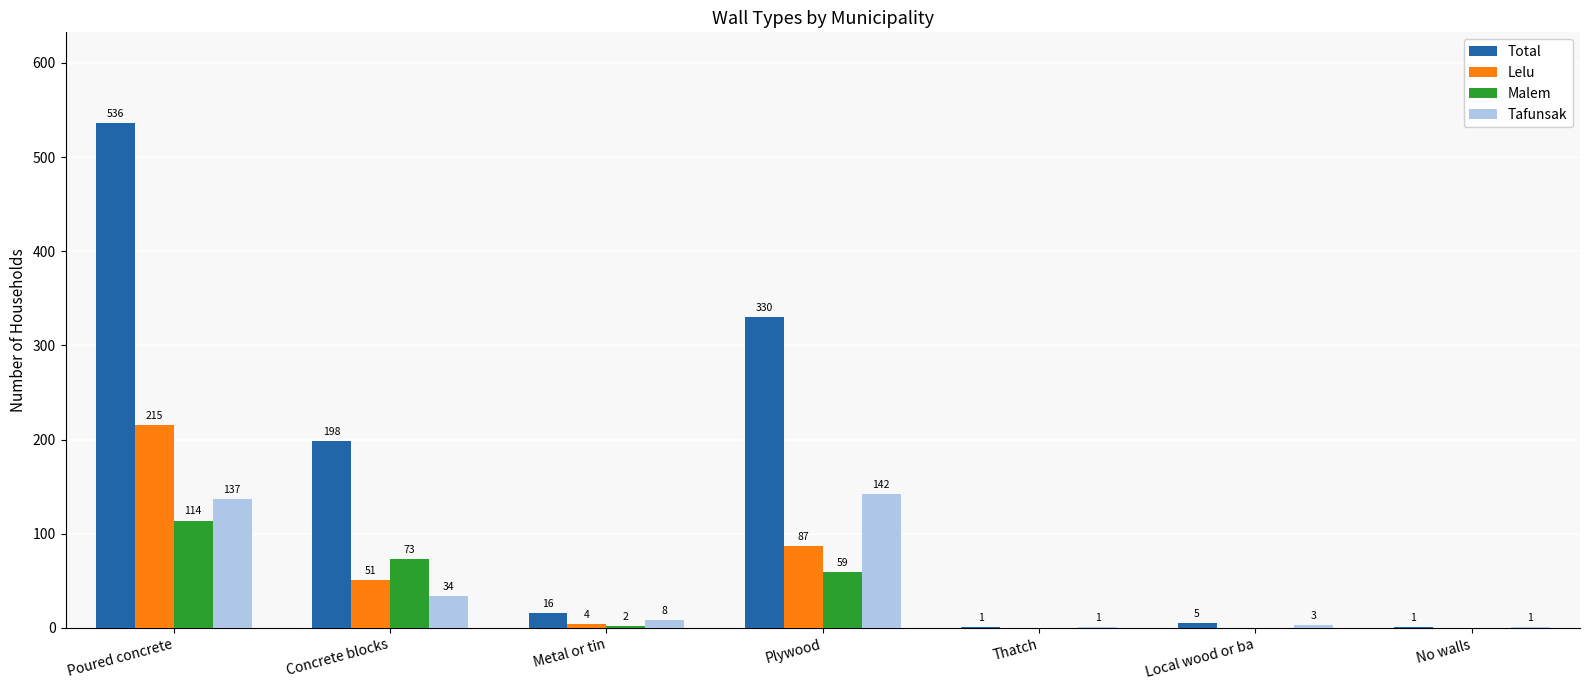

What is the sum of all Total values?

1087